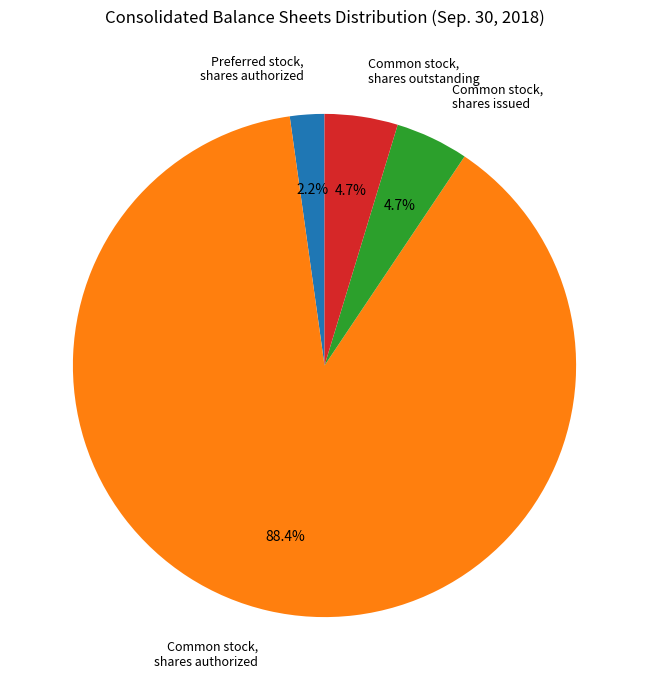

Which has a higher value, Common stock, shares outstanding or Common stock, shares authorized?

Common stock, shares authorized